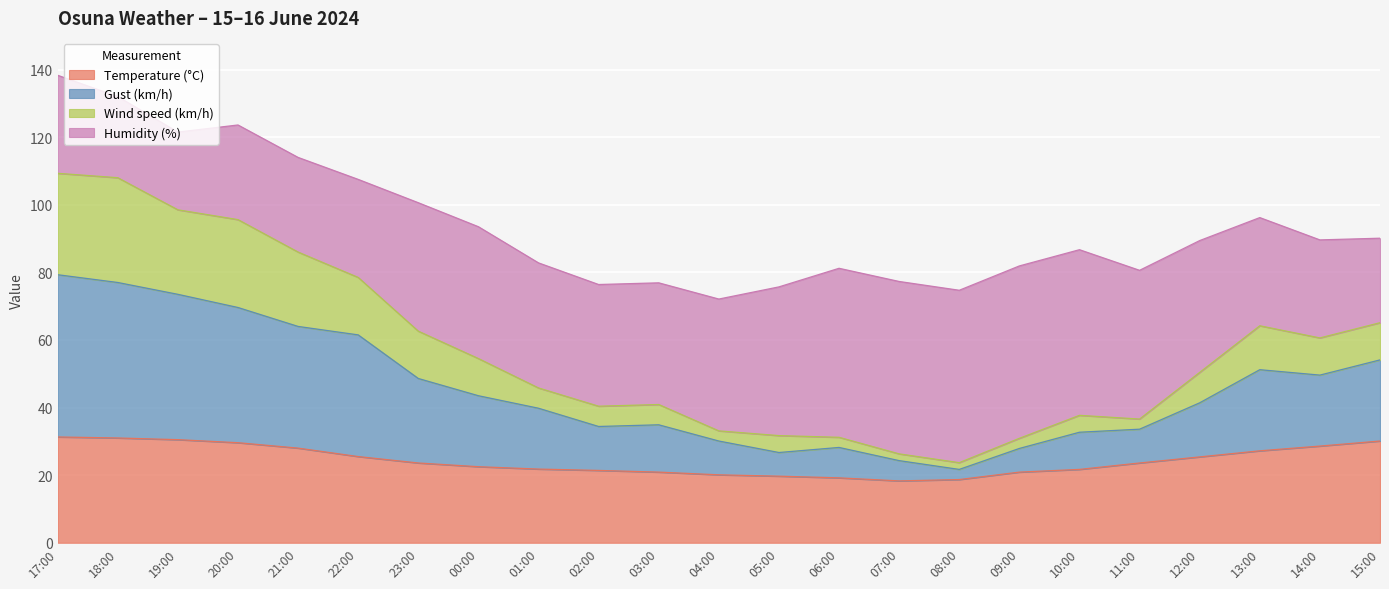

True or false: Gust (km/h) and Temperature (°C) intersect in this chart.

False